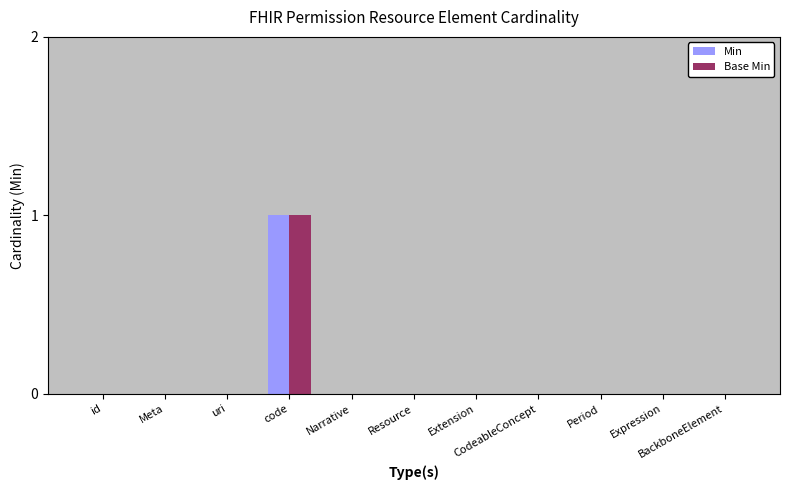

How many groups of bars are there?

11